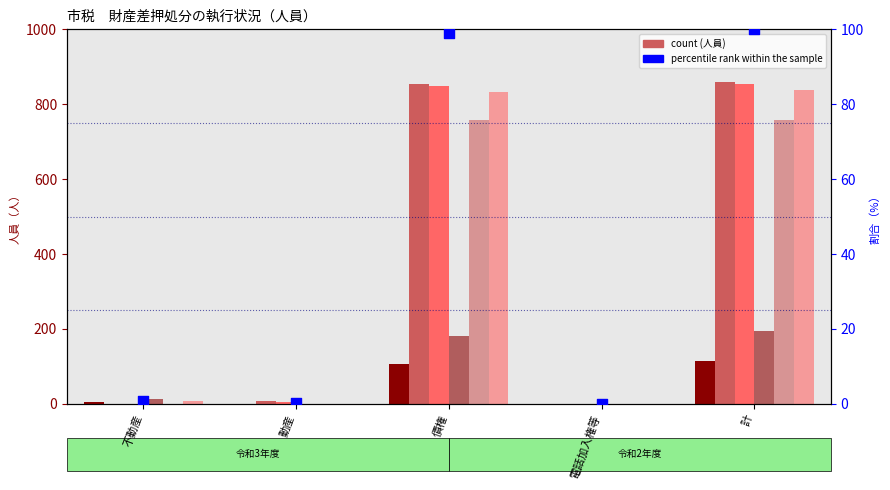

At how many categories does at least one series exceed 753?

2